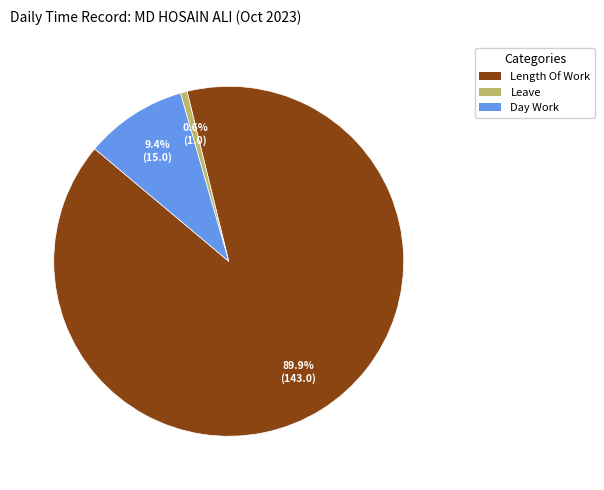

What portion of the pie excludes Day Work?

90.6%